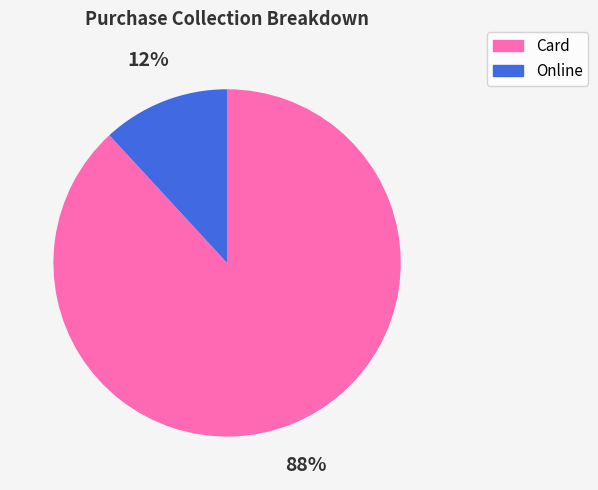

Approximately how many times larger is the value at Online compared to Card?

0.1